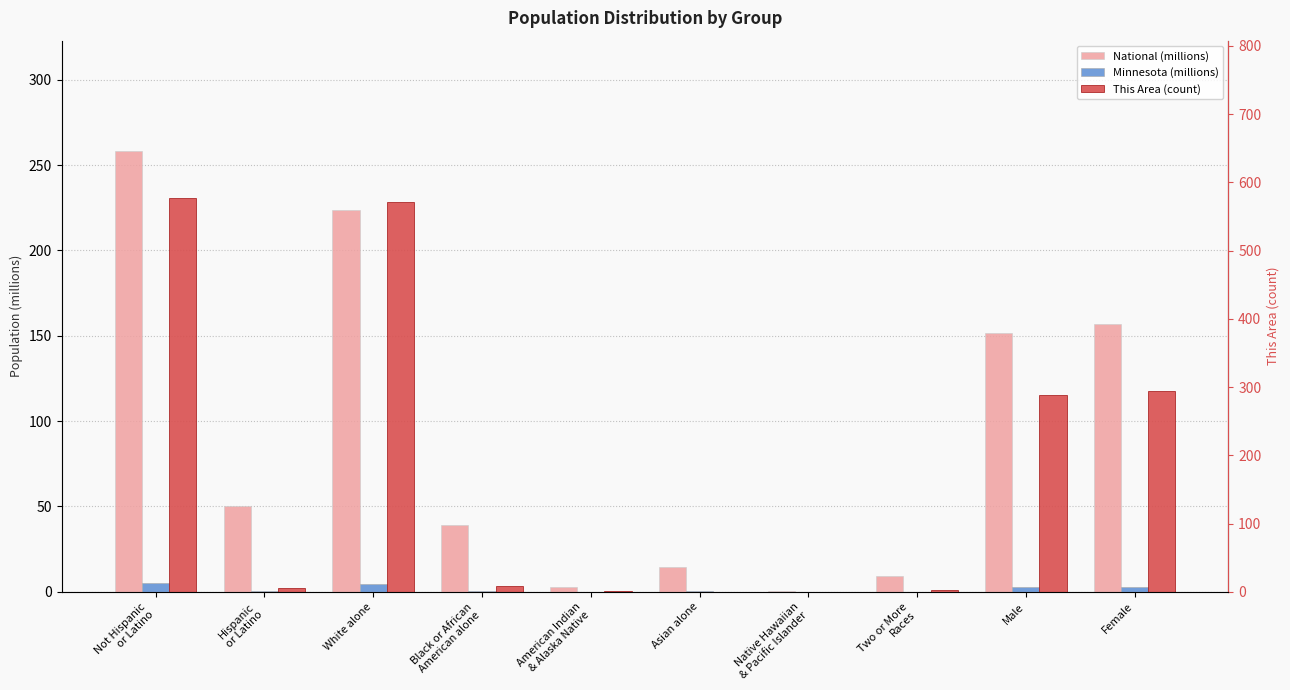

List the labels in order of This Area (count) value, largest first.

Not Hispanic
or Latino, White alone, Female, Male, Black or African
American alone, Hispanic
or Latino, Two or More
Races, American Indian
& Alaska Native, Asian alone, Native Hawaiian
& Pacific Islander